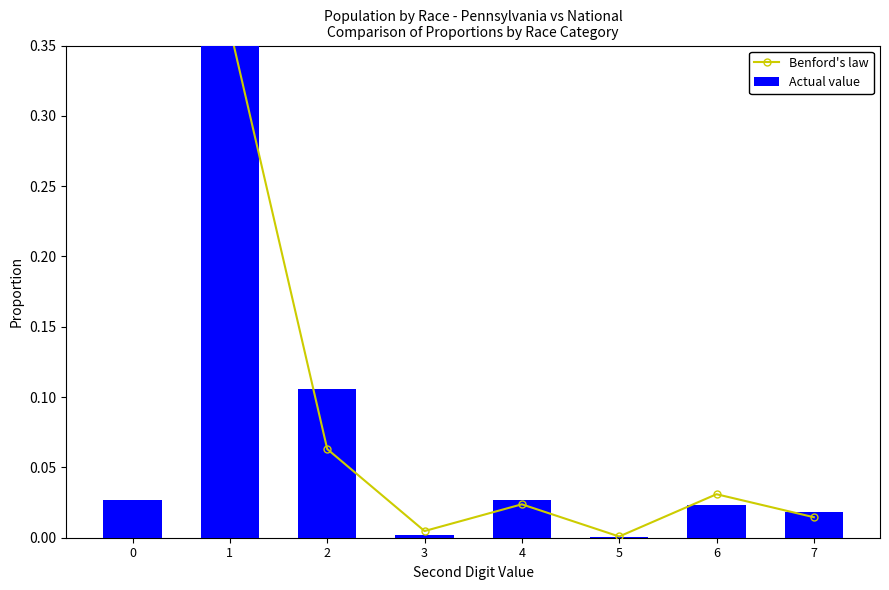

Which has a higher value, 6 or 2?

2